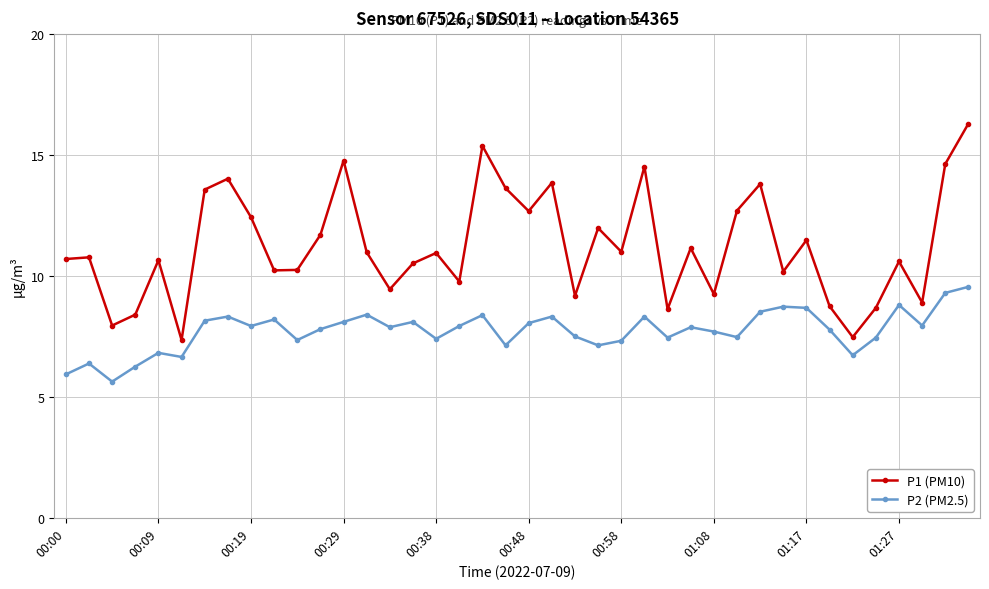

List the series in order of their peak value, lowest first.

P2 (PM2.5), P1 (PM10)